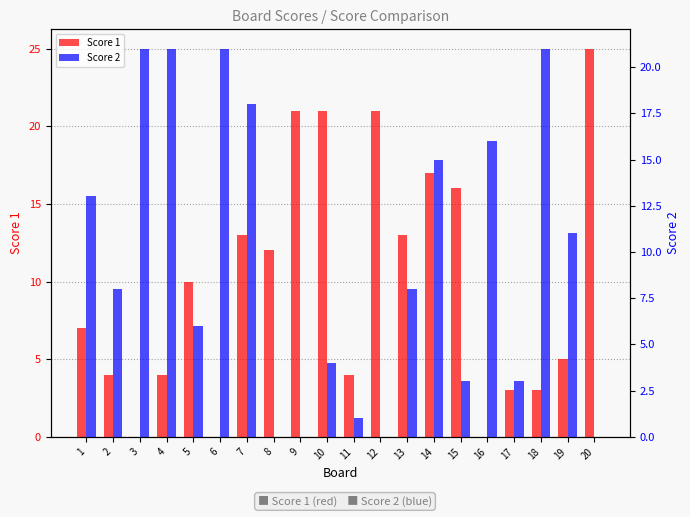

At how many categories does at least one series exceed 24?

1